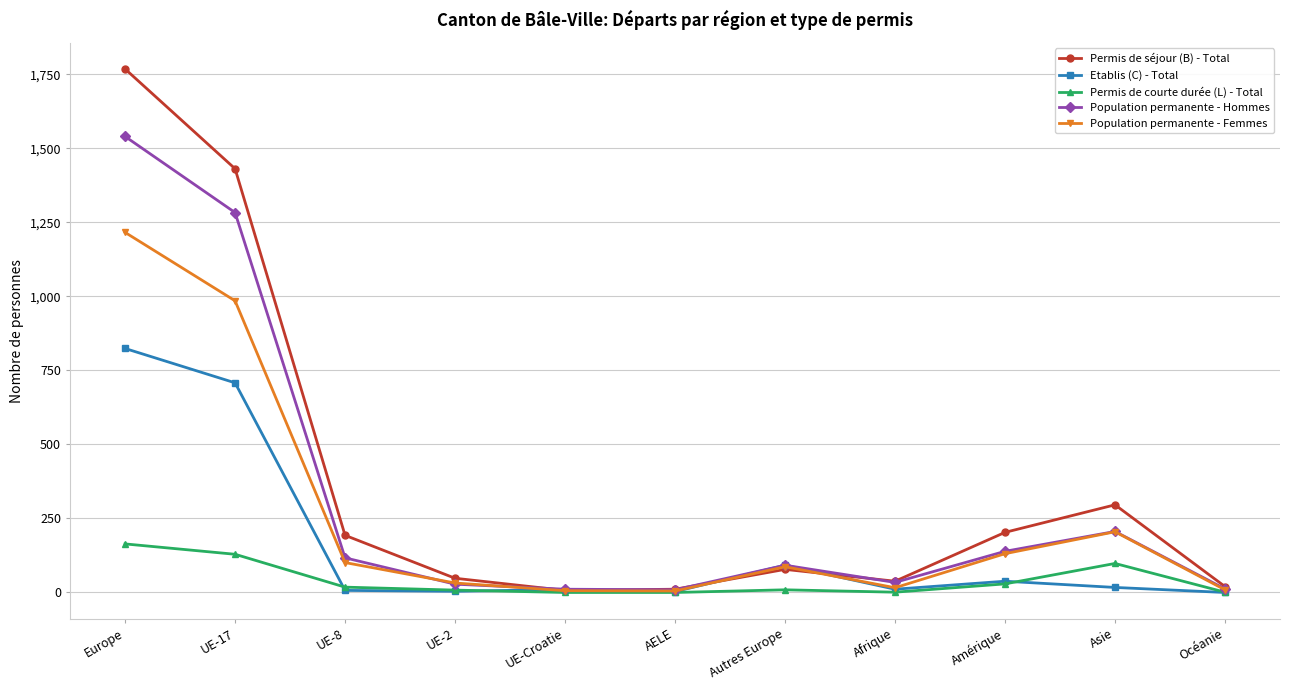

What is the difference between the Permis de séjour (B) - Total values at UE-Croatie and UE-2?

41